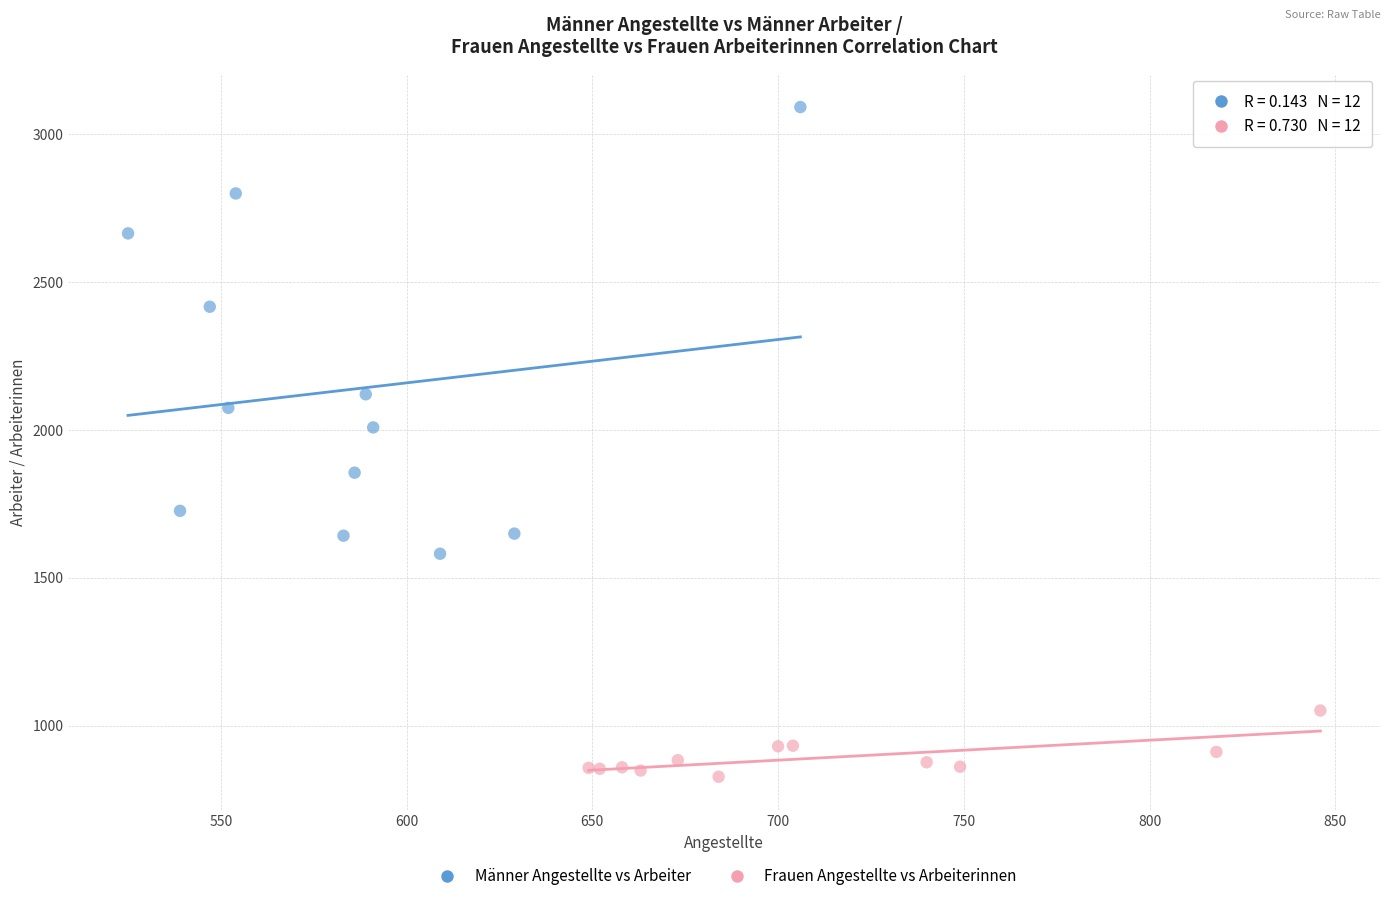

Which series reaches the maximum Y coordinate?

Männer Angestellte vs Arbeiter